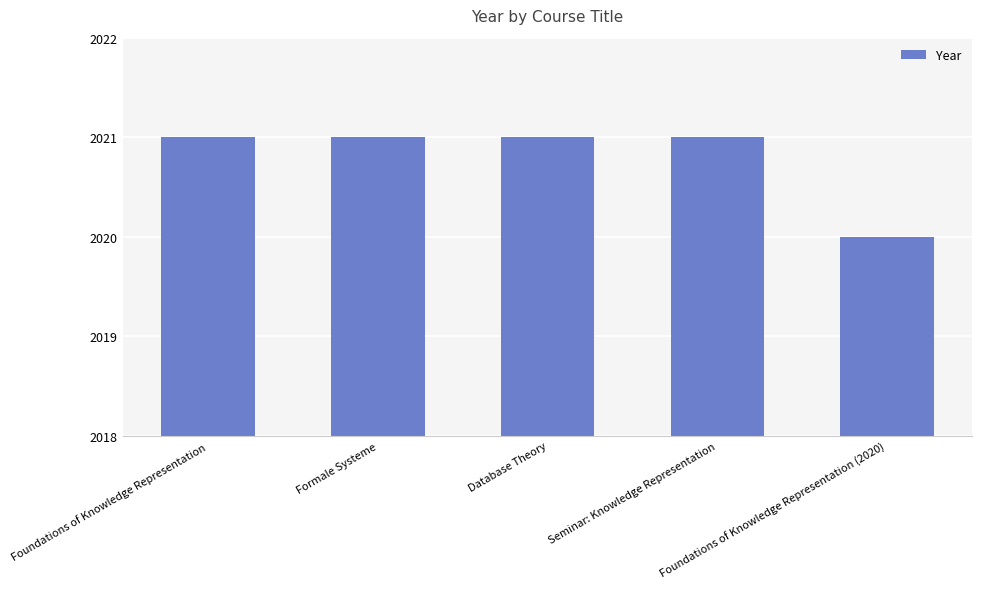

True or false: the data shows 2021 at Seminar: Knowledge Representation.

True